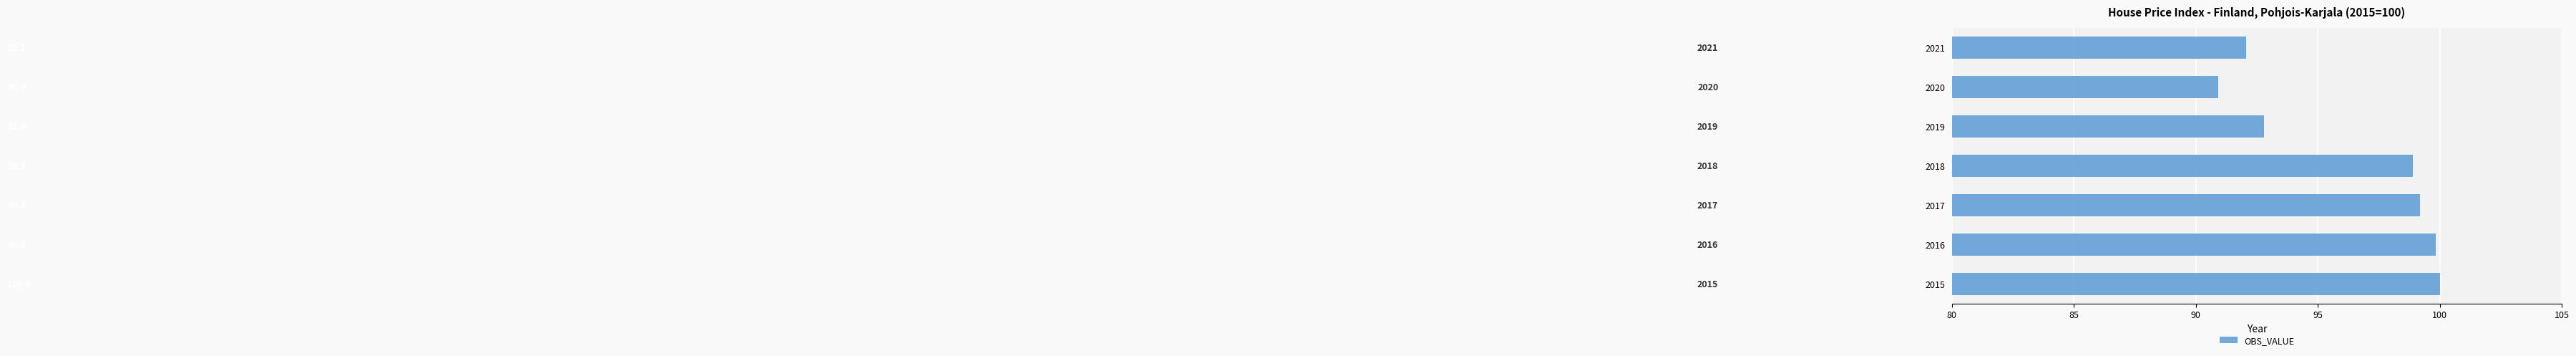

Are the bars horizontal?

Yes